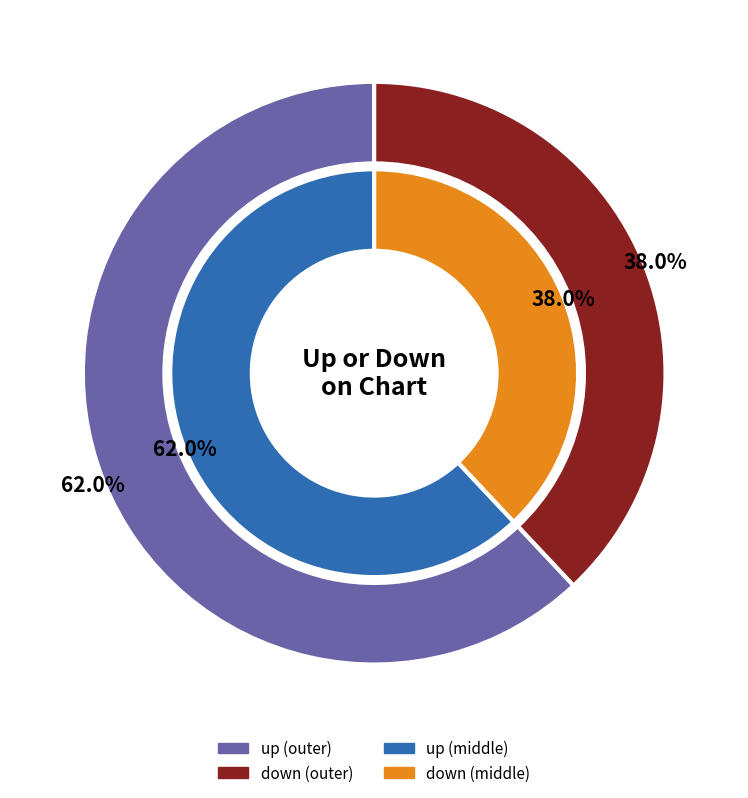

What portion of the pie excludes up?

38.0%